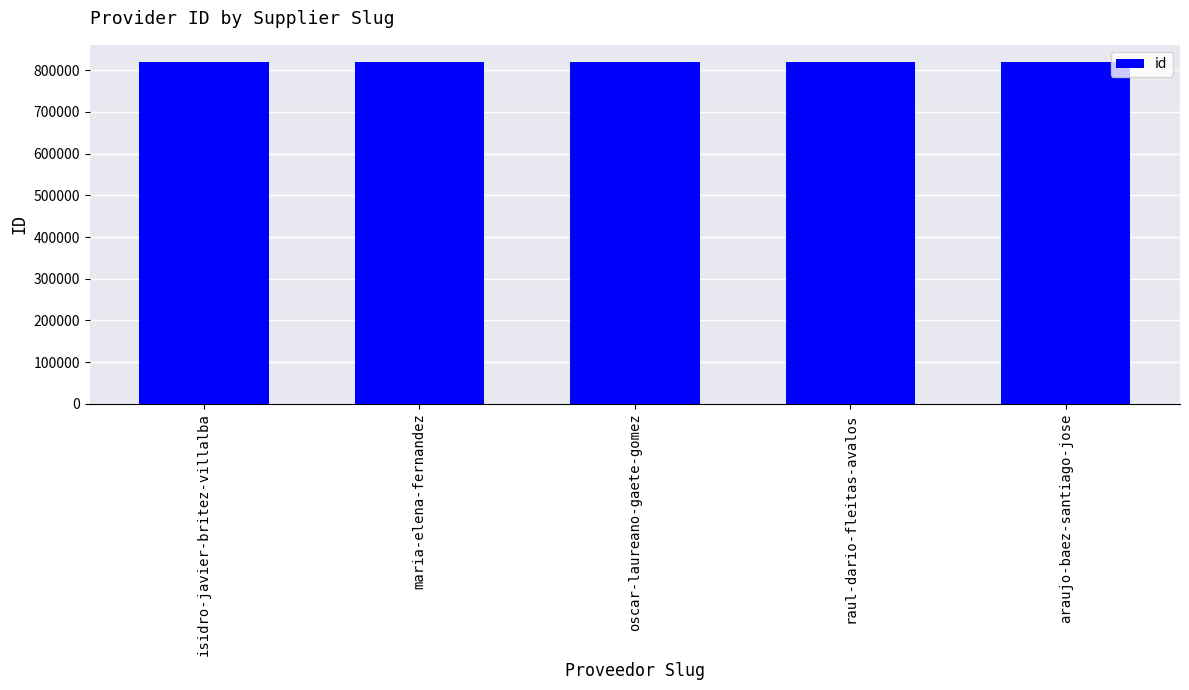

What is the sum of all values?

4099800